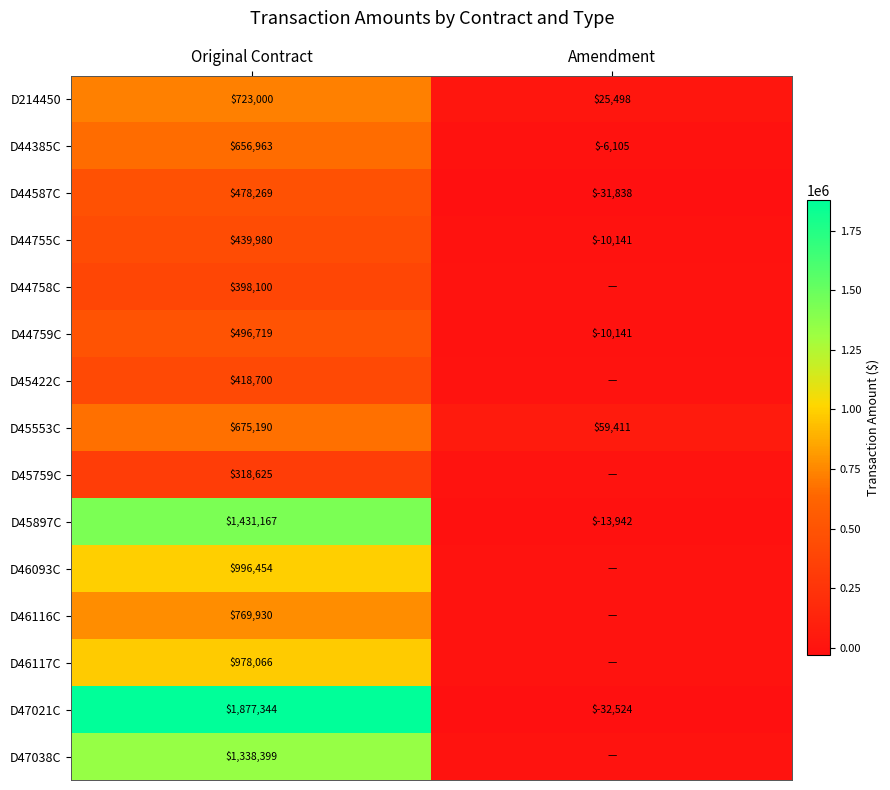

What is the difference between the maximum and minimum values in the D44385C series?

663068